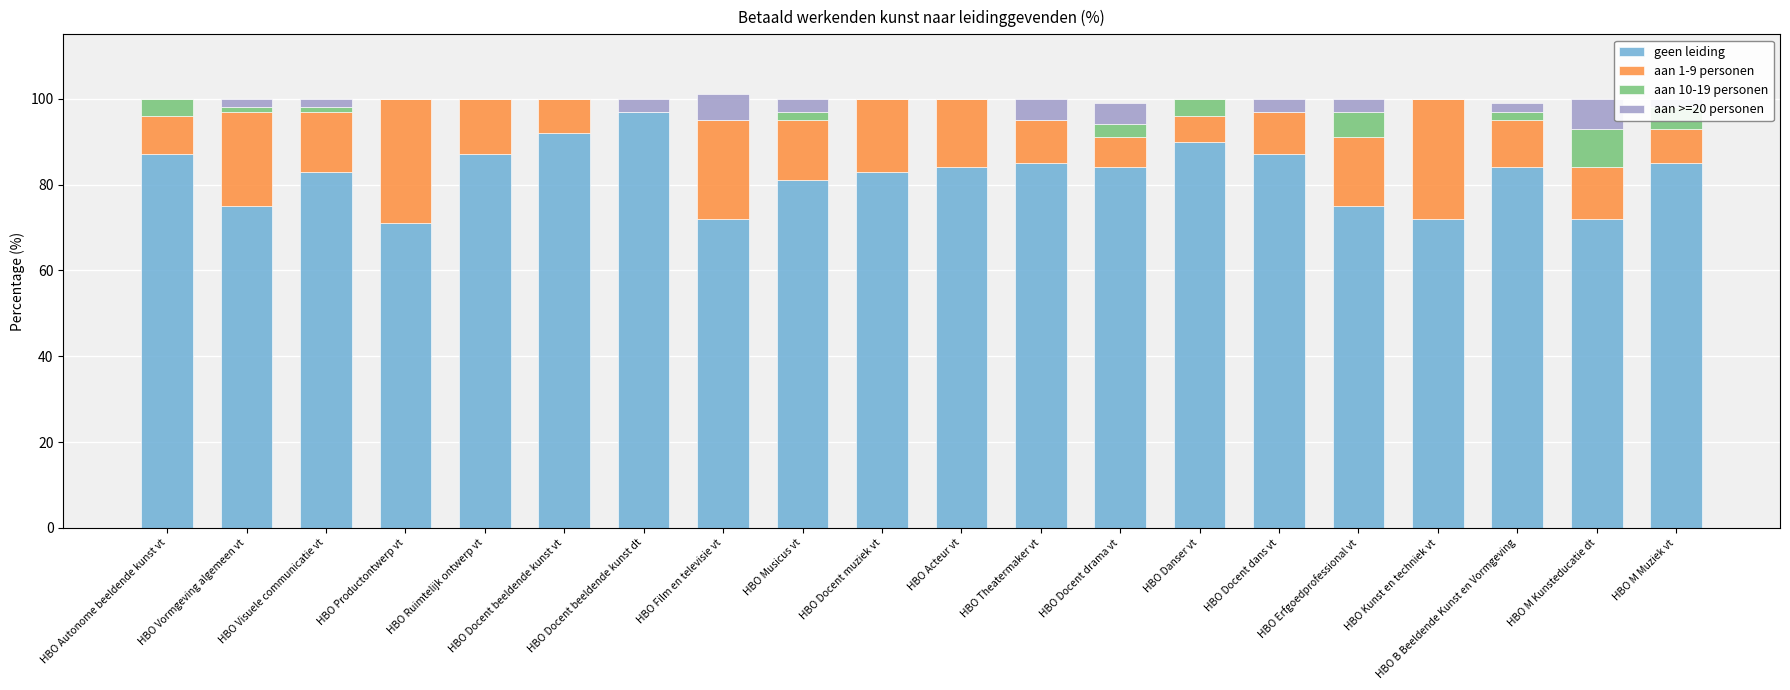

What is the highest value of the geen leiding series?

97